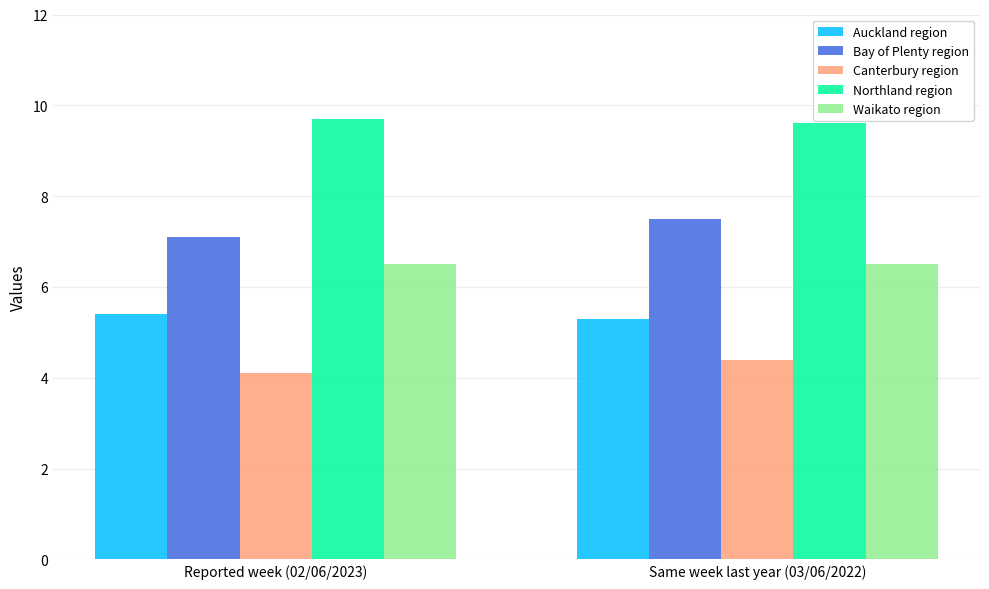

How many bars are there in total?

10